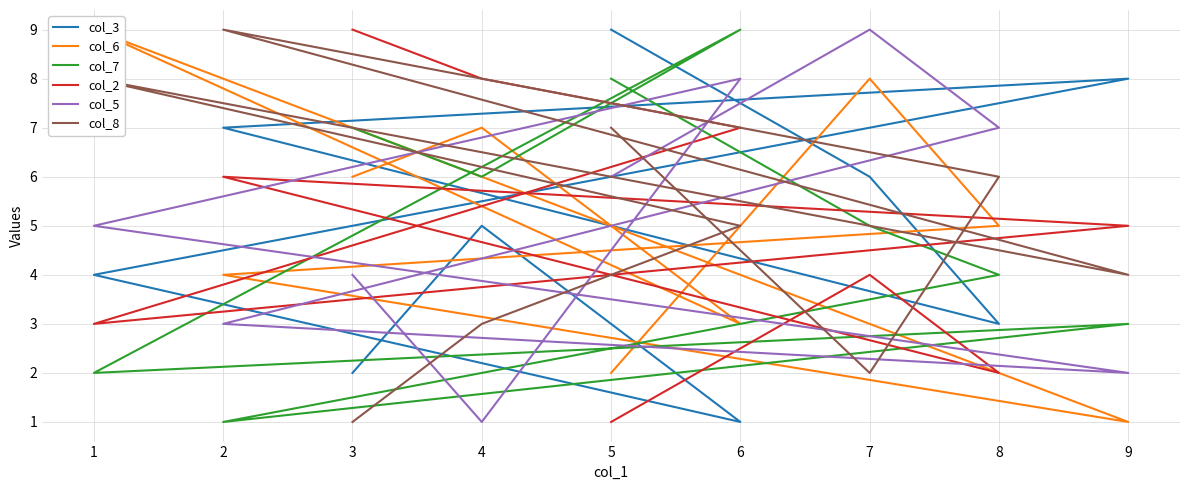

How many times do col_5 and col_3 cross each other?

5